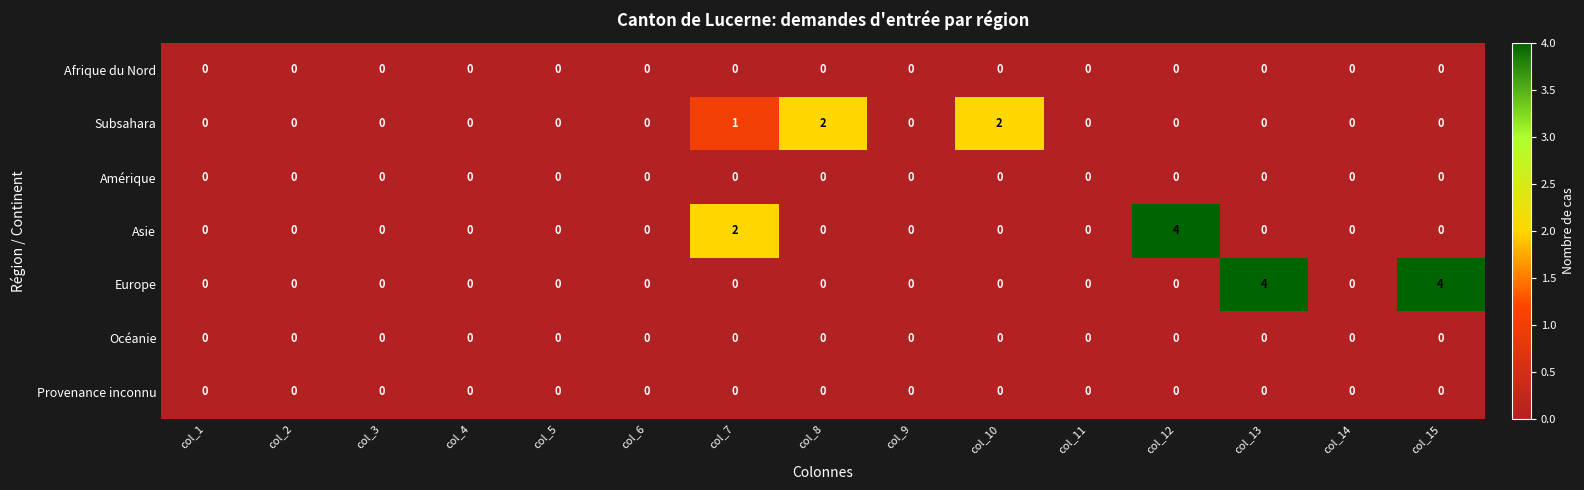

What is the sum of all Europe values?

8